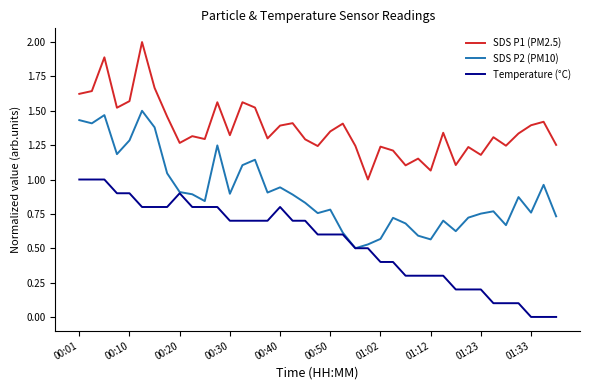

At how many categories does at least one series exceed 0?

39